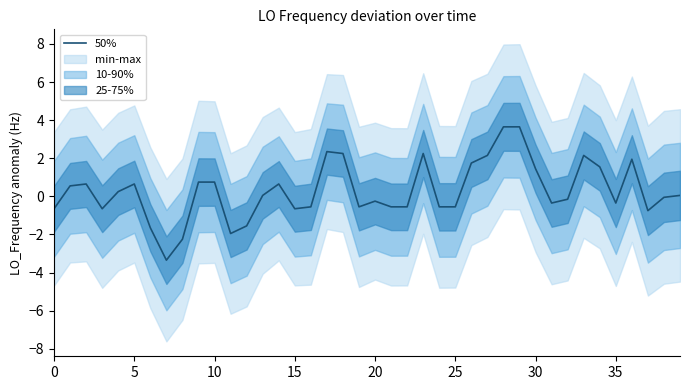

Which category has the highest value across all series?

28